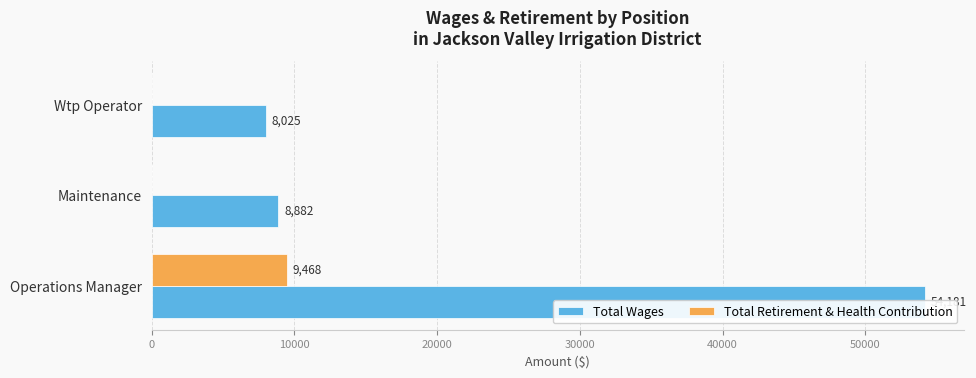

What are all the series names shown in the legend?

Total Wages, Total Retirement & Health Contribution